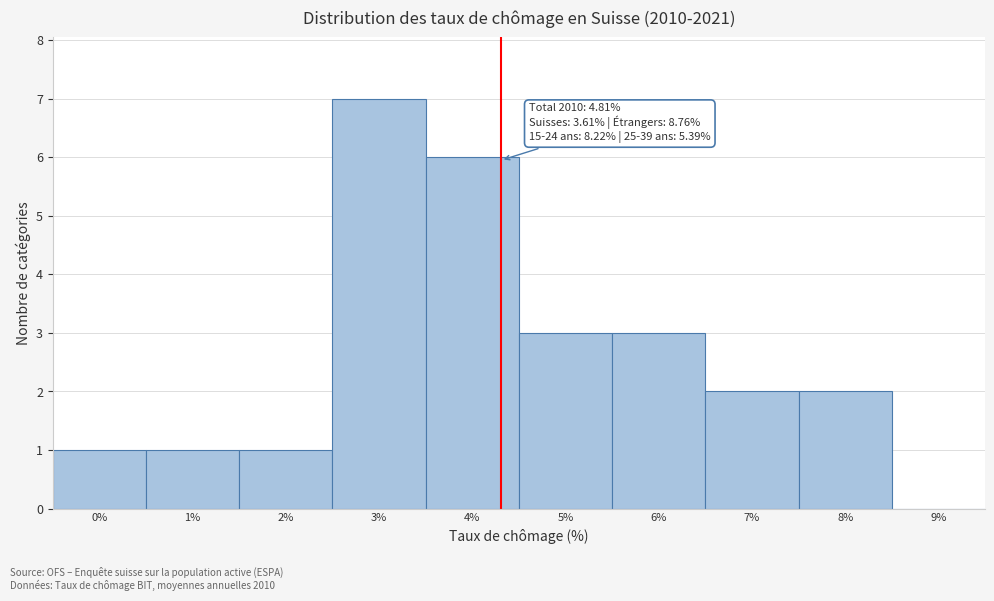

Reading left to right, list all the values displayed in this chart.

0%=1	1%=1	2%=1	3%=7	4%=6	5%=3	6%=3	7%=2	8%=2	9%=0